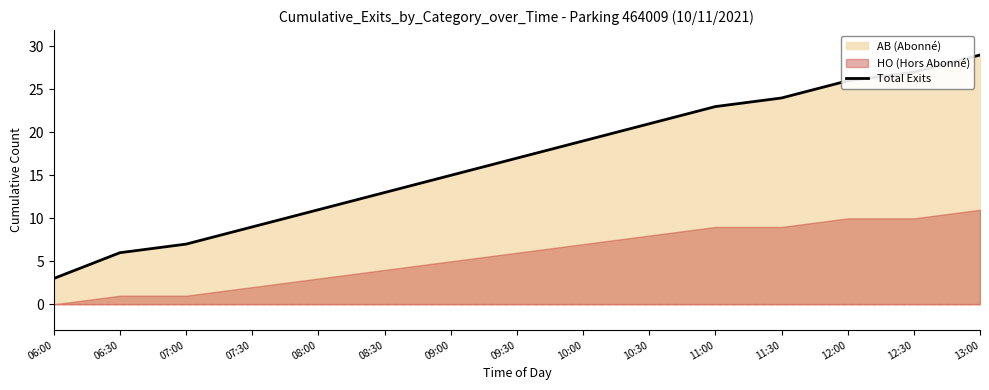

Reading right to left, transcribe all the data shown in this chart.

29	27	26	24	23	21	19	17	15	13	11	9	7	6	3